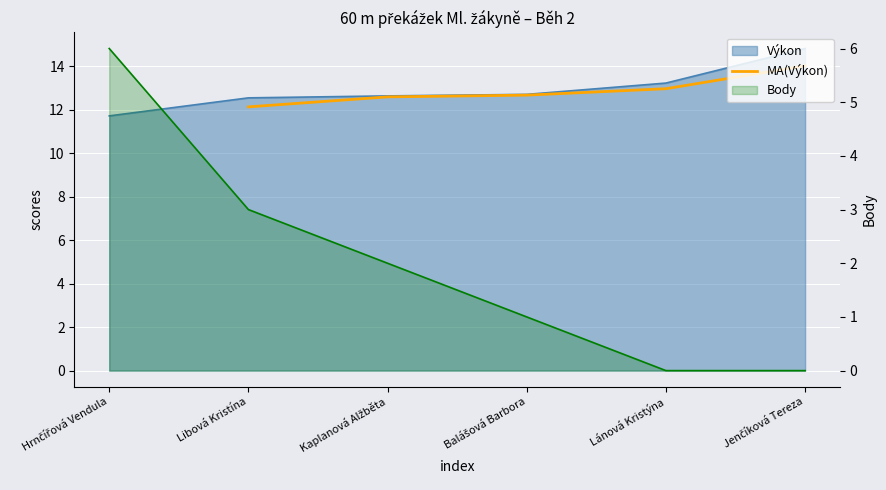

What is the ratio of the value at Kaplanová Alžběta to the value at Jenčíková Tereza?

0.9